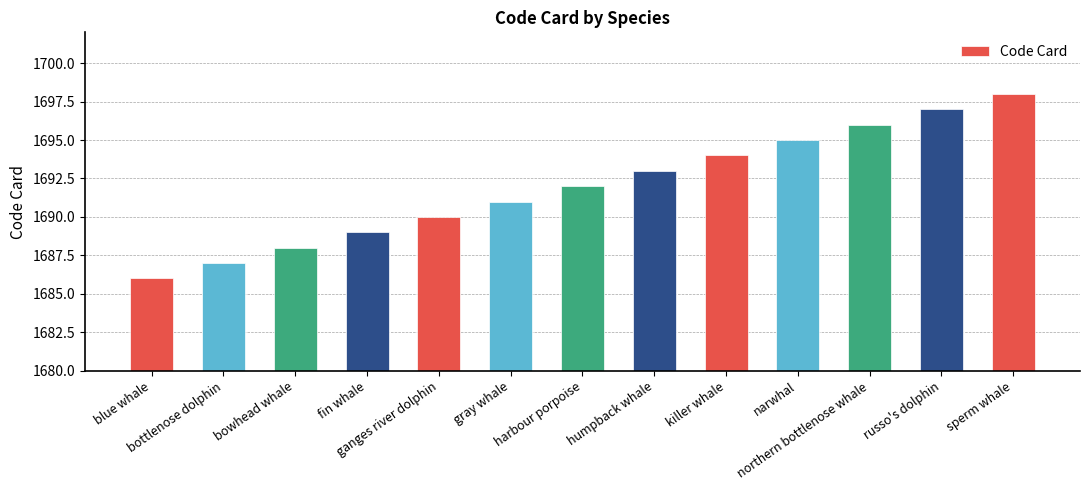

What is the greatest value displayed?

1698